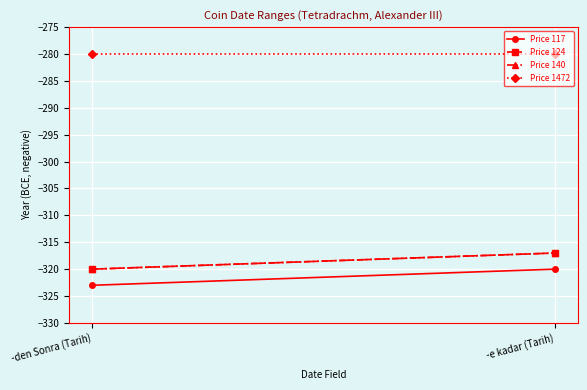

At which category is the sum across all series the highest?

-e kadar (Tarih)